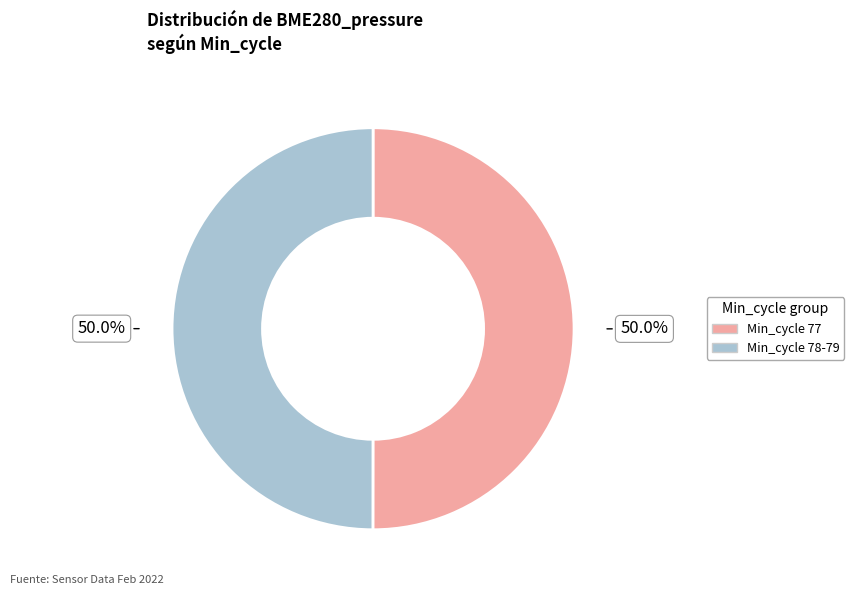

Count the number of slices in the pie.

2